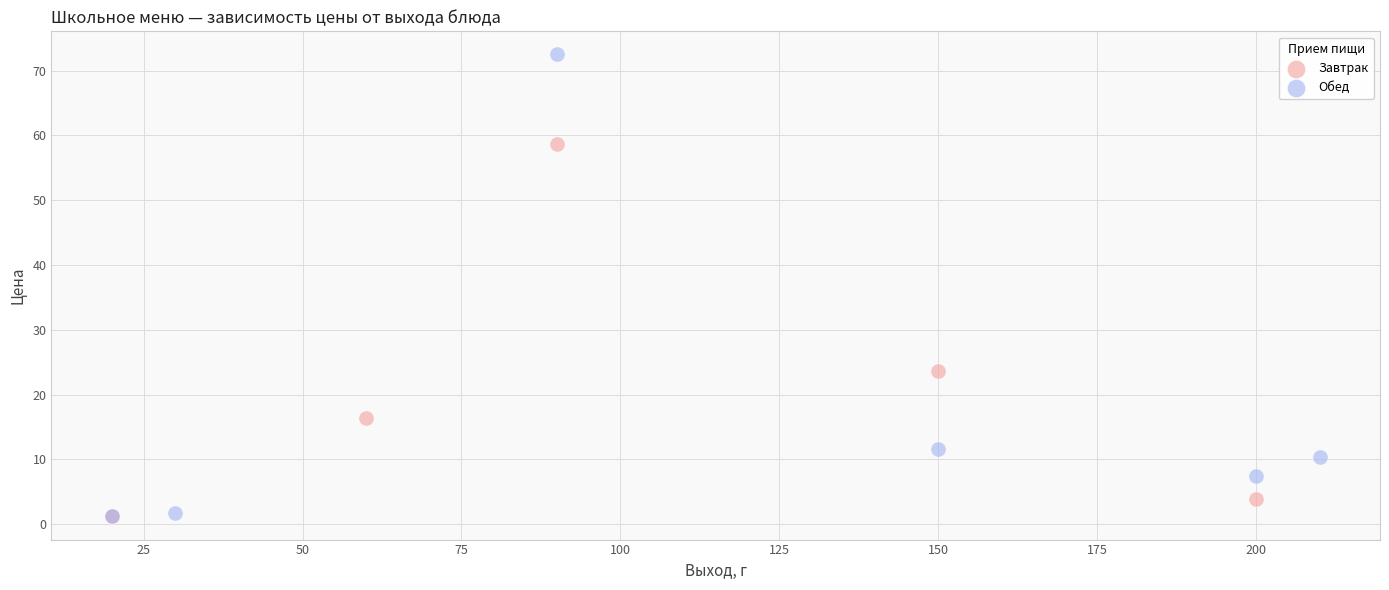

Which series contains the highest Y value?

Обед